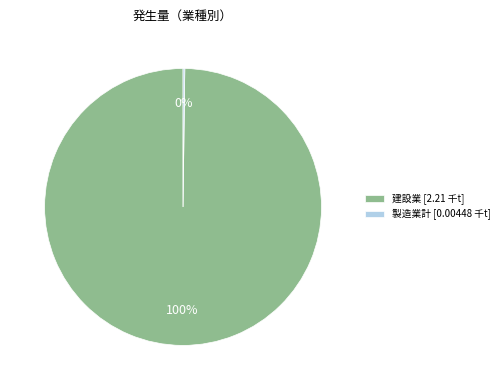

Is there a majority slice in this chart?

Yes